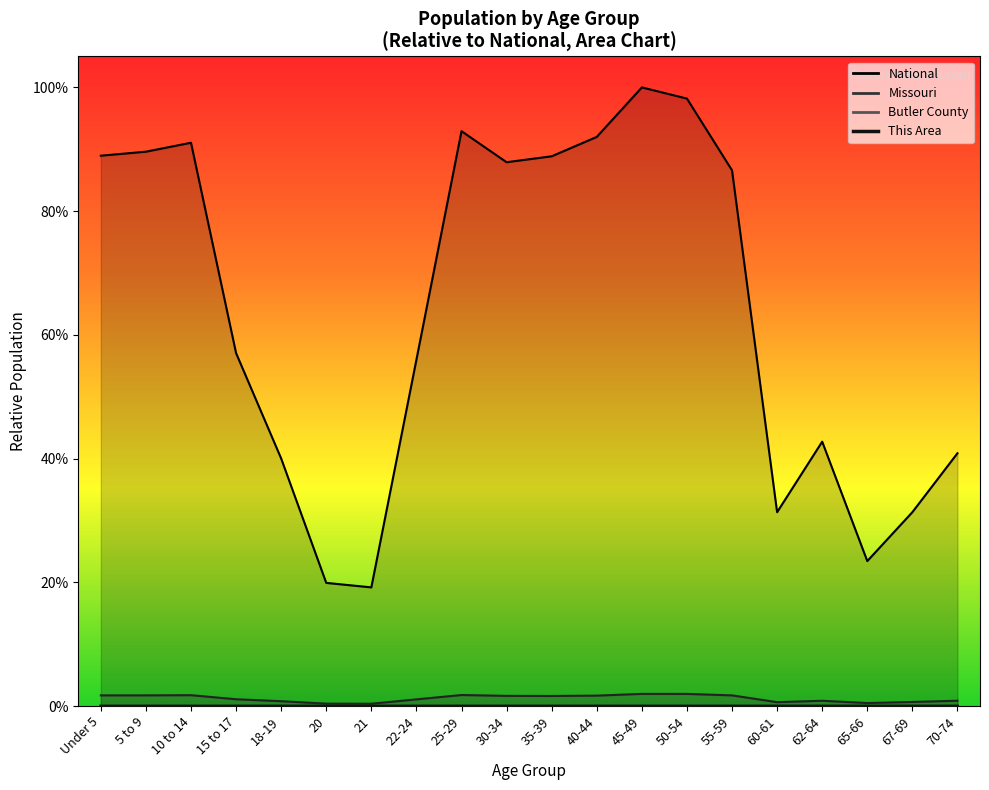

List the series in order of their peak value, highest first.

National, Missouri, Butler County, This Area